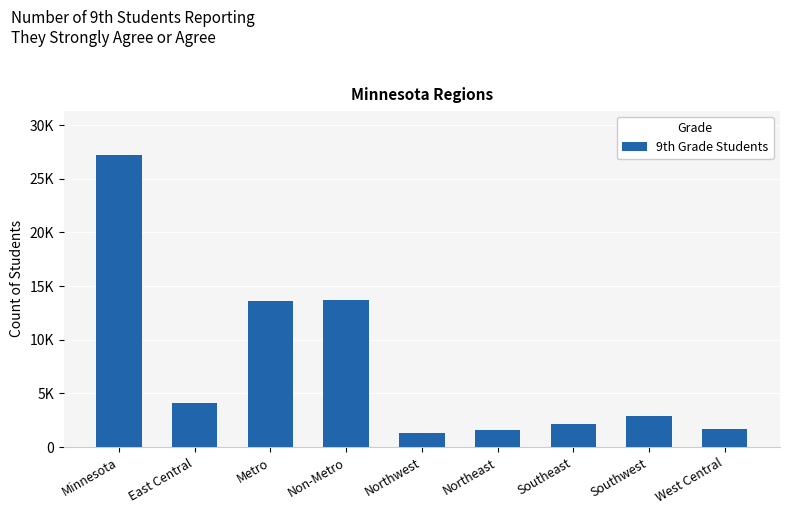

Does the chart contain any negative values?

No